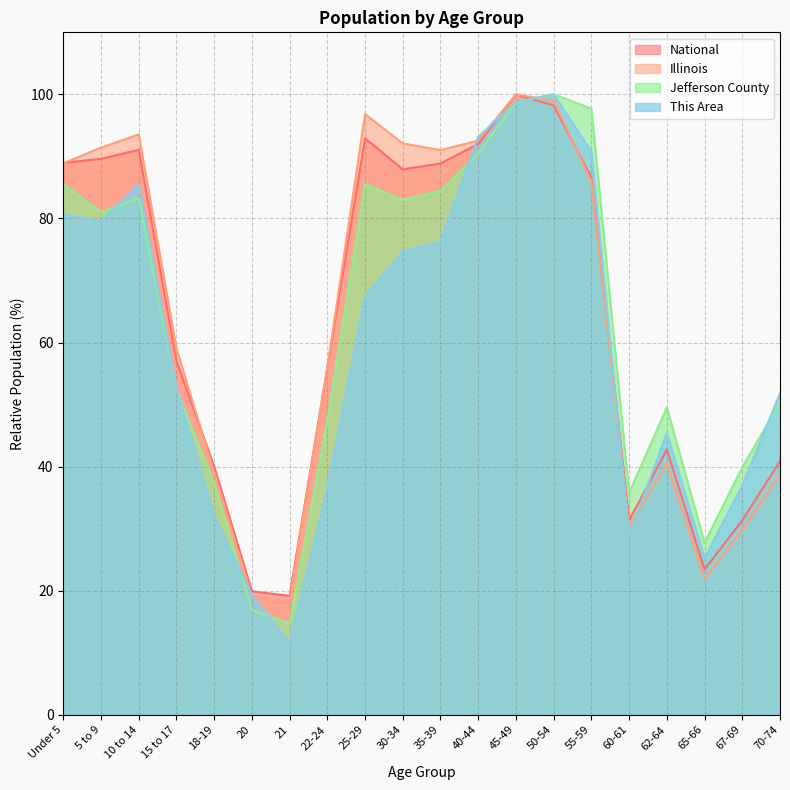

What is the difference between the highest and lowest values at 30-34?

17.4